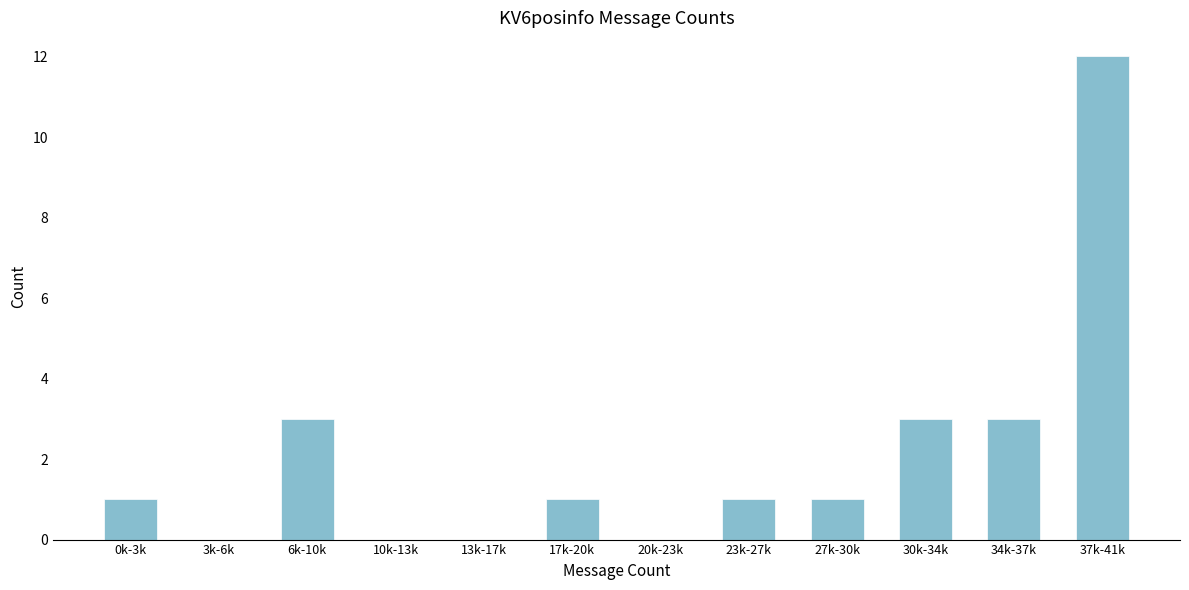

Reading left to right, list all the values displayed in this chart.

0k-3k=1	3k-6k=0	6k-10k=3	10k-13k=0	13k-17k=0	17k-20k=1	20k-23k=0	23k-27k=1	27k-30k=1	30k-34k=3	34k-37k=3	37k-41k=12